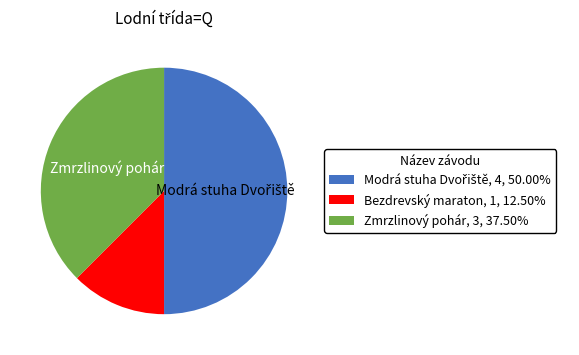

What is the ratio of the value at Zmrzlinový pohár, 3, 37.50% to the value at Bezdrevský maraton, 1, 12.50%?

3.0